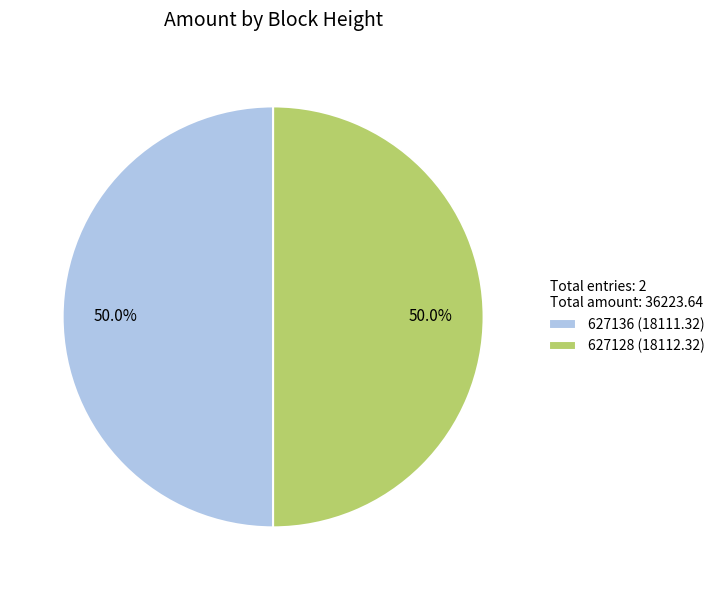

Do 627128 and 627136 together represent more than half of the pie?

Yes